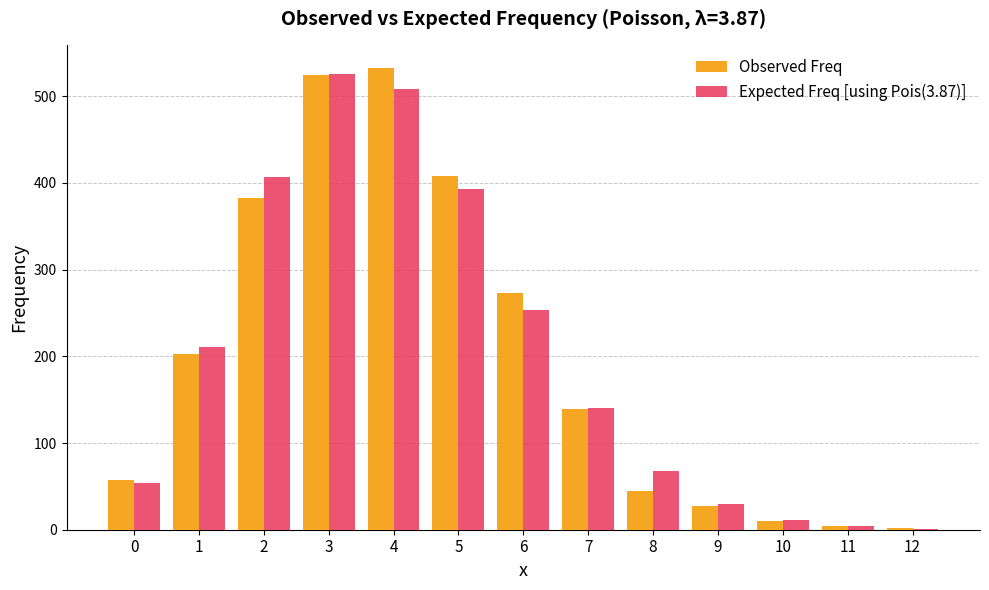

What is the greatest value displayed?

532.0